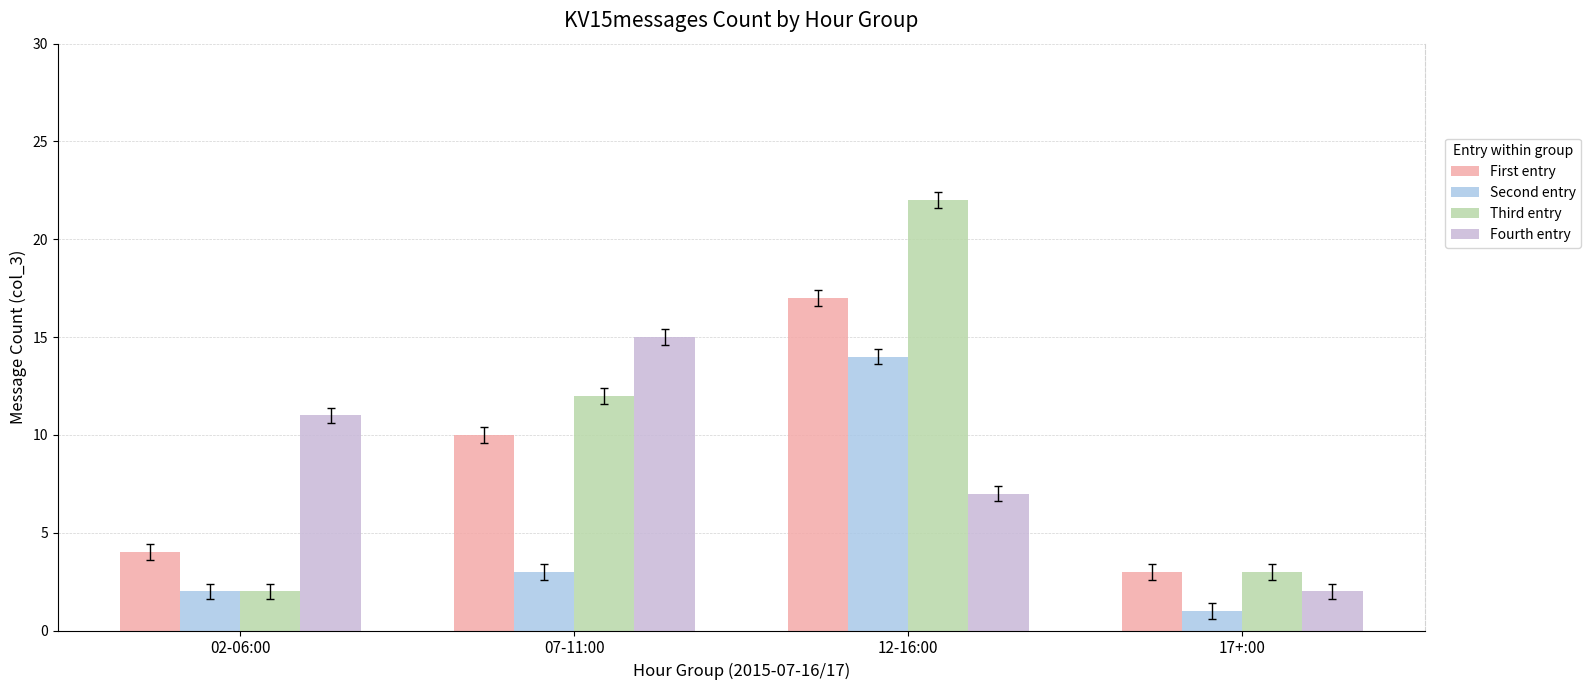

How many values in the First entry series are below 10?

2